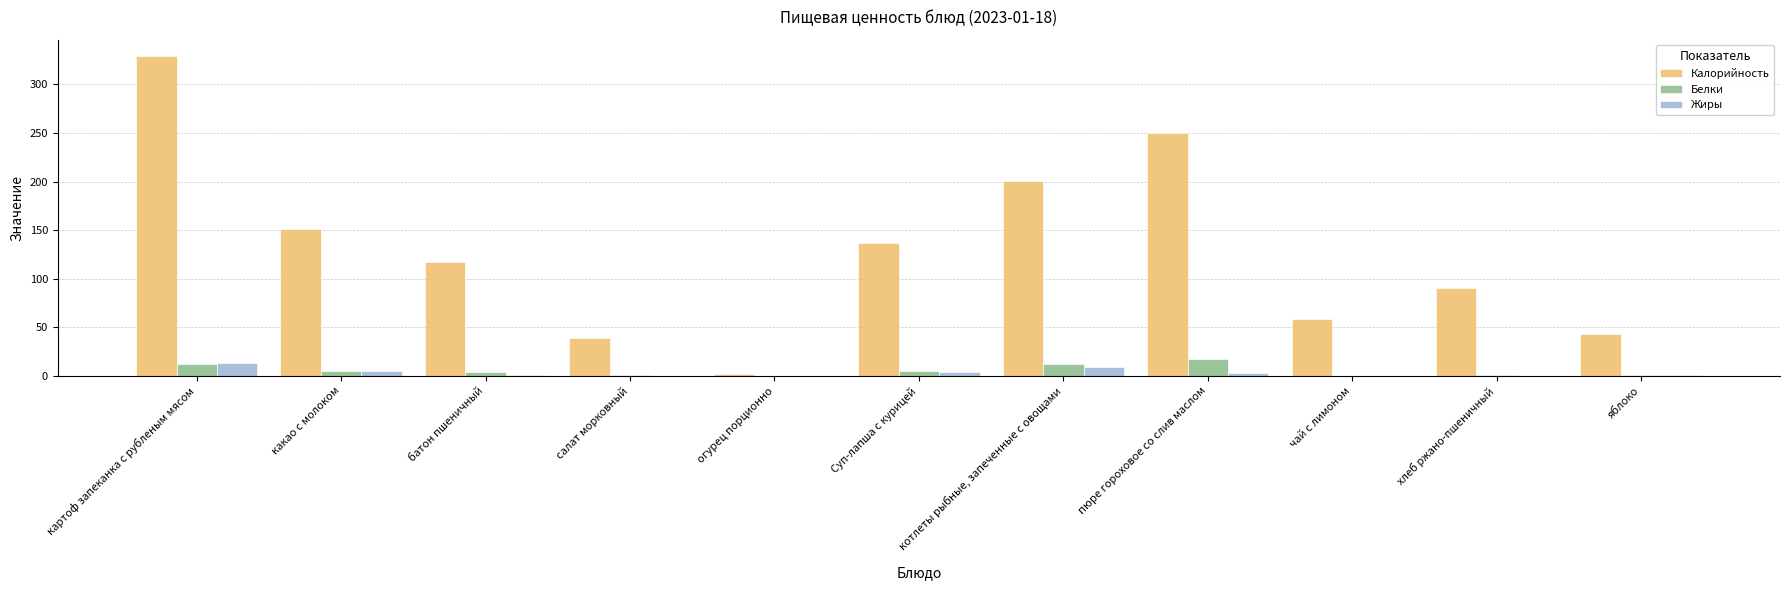

How many data points in Калорийность are above 117?

6